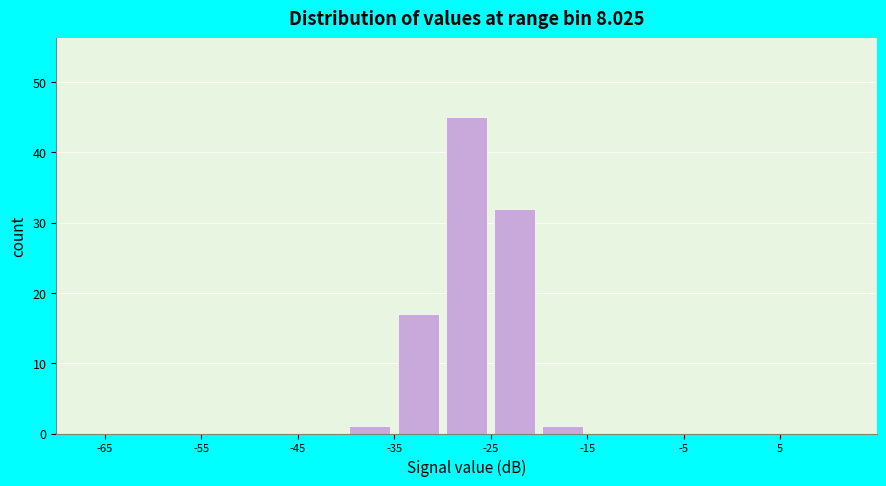

Reading left to right, list every bar in this chart as the range it spans on the x-axis followed by its height. The values are not printed on the chart, so give them approximately, as read against the axis.

-65 to -60: 0
-60 to -55: 0
-55 to -50: 0
-50 to -45: 0
-45 to -40: 0
-40 to -35: 1
-35 to -30: 17
-30 to -25: 45
-25 to -20: 32
-20 to -15: 1
-15 to -10: 0
-10 to -5: 0
-5 to 0: 0
0 to 5: 0
5 to 10: 0